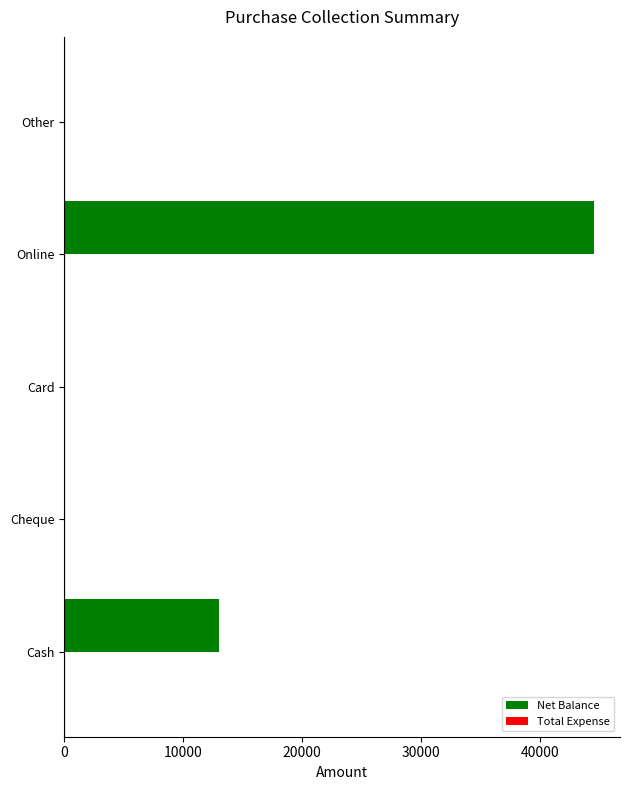

What is the greatest value displayed?

44500